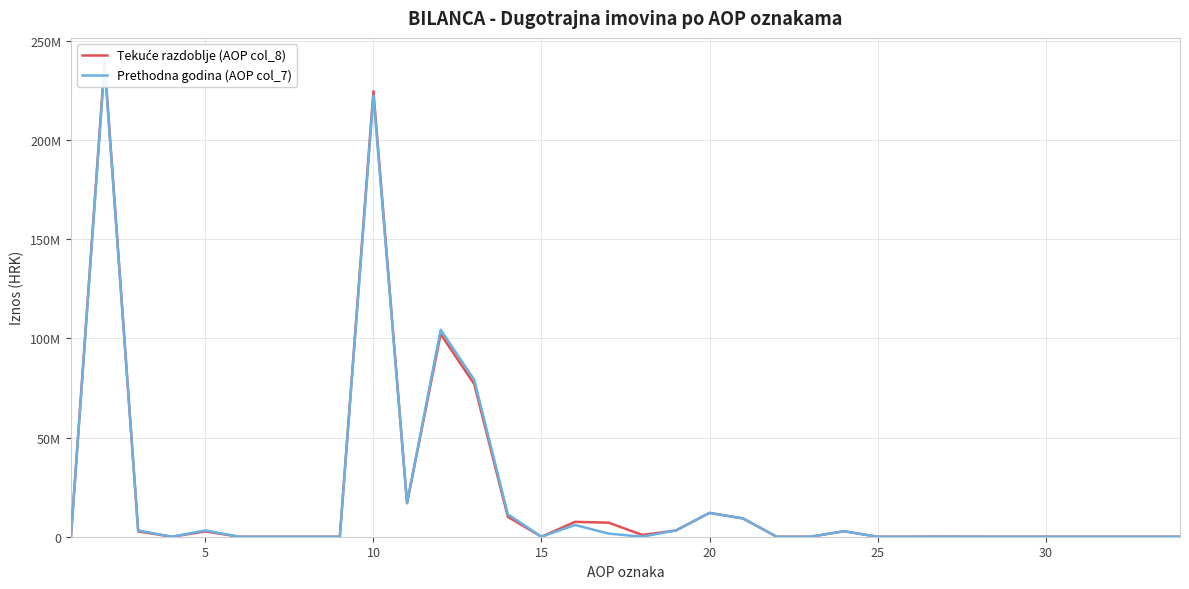

Reading right to left, list all the values displayed in this chart.

Tekuće razdoblje (AOP col_8): 0	0	0	0	0	0	0	39000	0	0	2765328	0	0	9204063	12008391	3120833	893526	7080257	7503544	0	10031273	76931892	102166055	16919700	224647080	0	0	0	0	2671877	0	2671877	239543056	0
Prethodna godina (AOP col_7): 0	0	0	0	0	0	0	39000	0	0	2765328	0	0	9204063	12008391	3164583	0	1575386	5919983	0	11315249	79081700	104376733	16919700	222353334	0	0	0	0	3189605	0	3189605	237767038	0